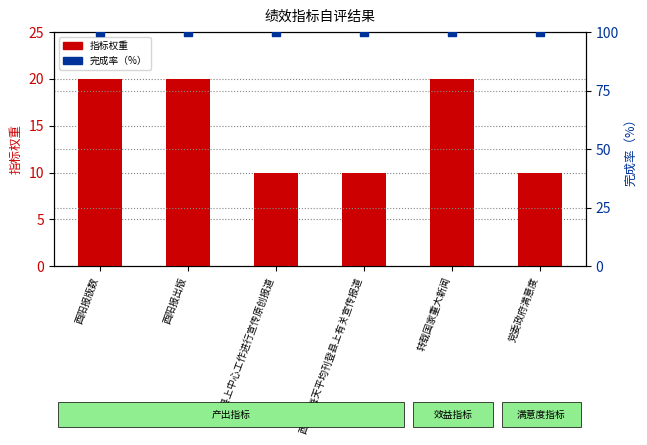

Is the value of 完成率（%） at 转载国家重大新闻 greater than the value of 指标权重 at 酉阳报每天平均刊登县上有关宣传报道?

Yes